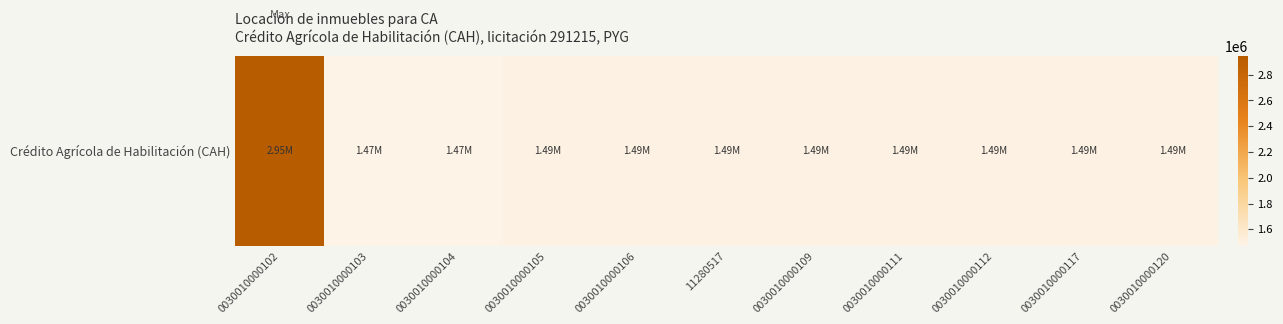

At which category does the chart reach its minimum across all series?

0030010000104